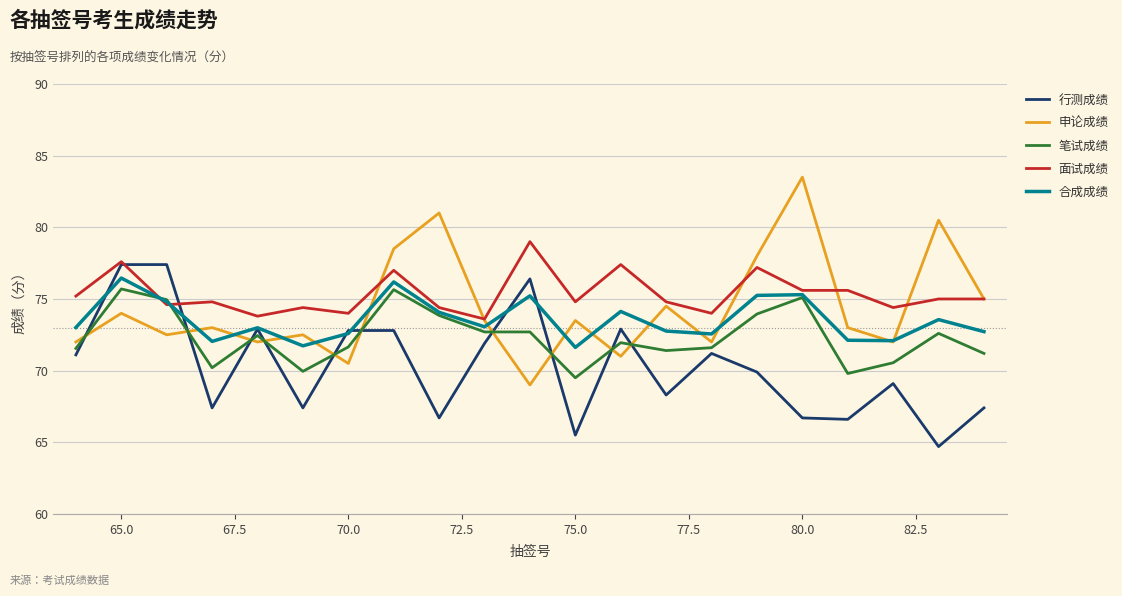

Rank the series by their average value, from highest to lowest.

面试成绩, 申论成绩, 合成成绩, 笔试成绩, 行测成绩